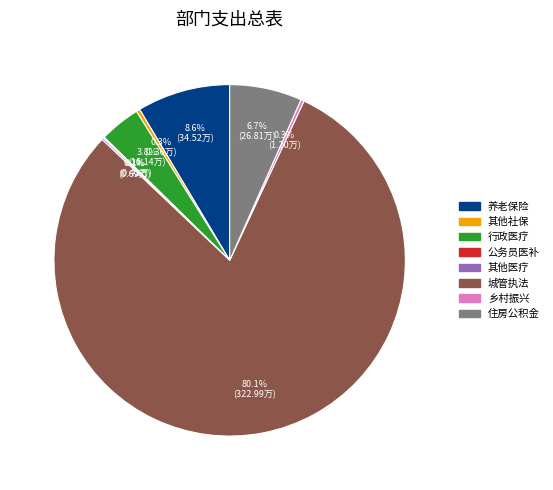

What is the largest slice in the pie chart?

城管执法